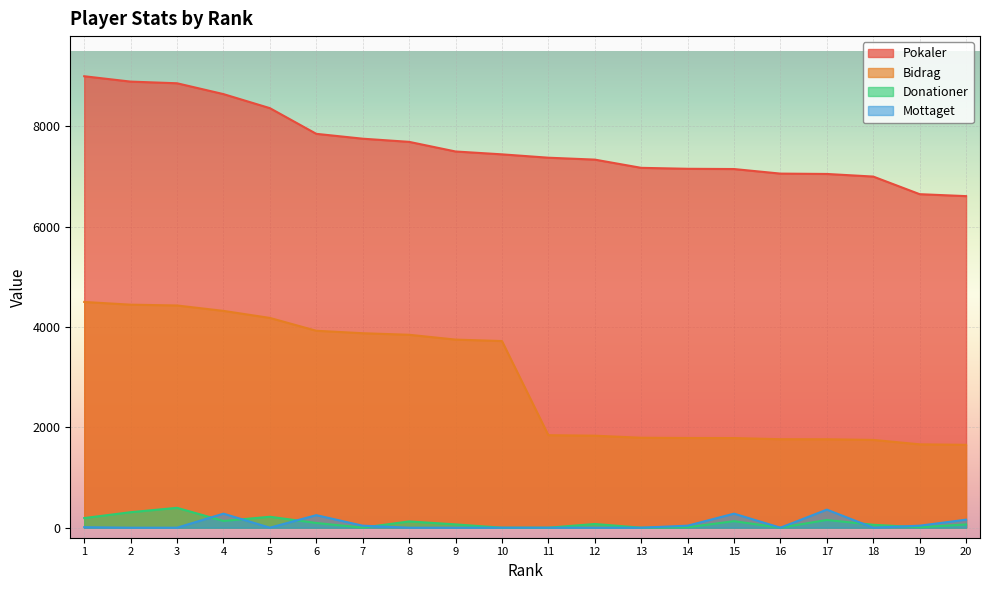

At how many categories does at least one series exceed 6784?

18